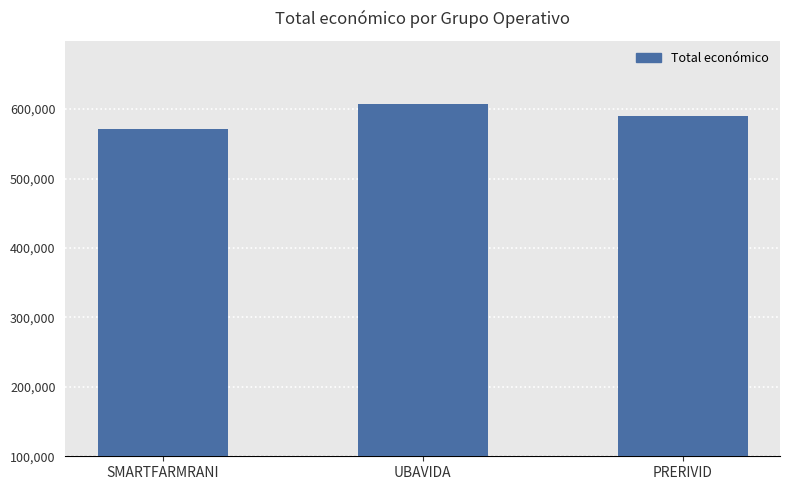

At which label does the data first exceed 589731?

UBAVIDA